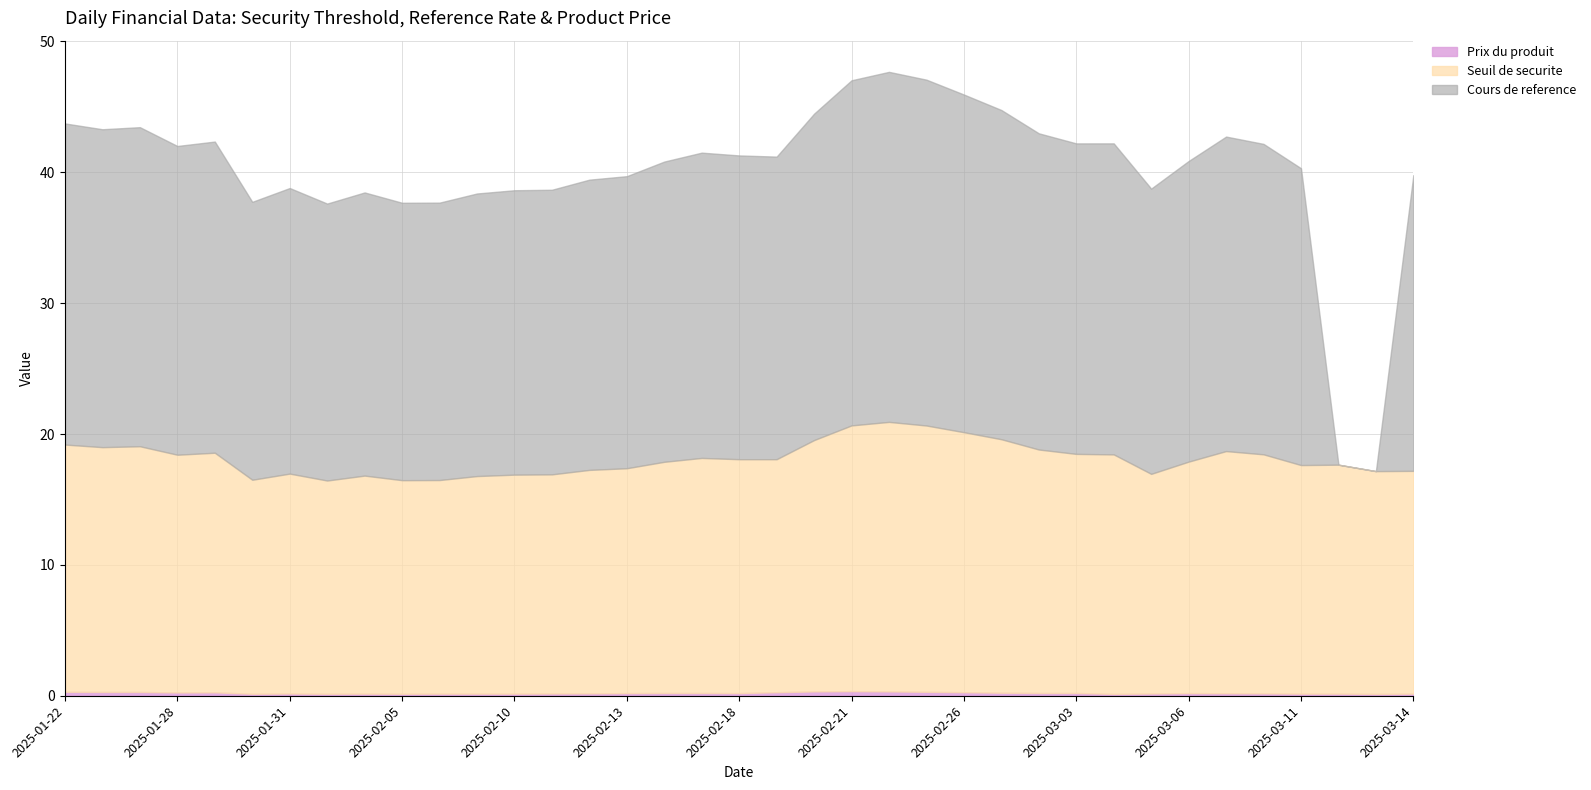

Rank the series by their average value, from highest to lowest.

Cours de reference, Seuil de securite, Prix du produit